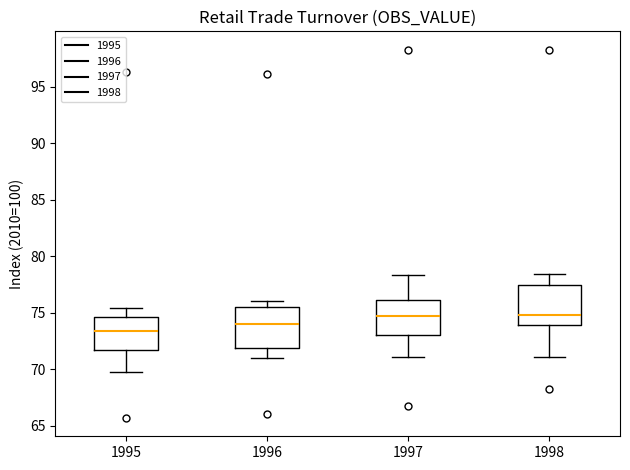

Reading left to right, read every box against the y-axis: the position of its median line, the range the box covers, and the ends of its whiskers. The values are not printed on the chart, so give them approximately, as read against the axis.

1995: median 73.5, box 71.5 to 74.5, whiskers 69.5 to 75.5
1996: median 74.0, box 72.0 to 75.5, whiskers 71.0 to 76.0
1997: median 74.5, box 73.0 to 76.0, whiskers 71.0 to 78.5
1998: median 75.0, box 74.0 to 77.5, whiskers 71.0 to 78.5